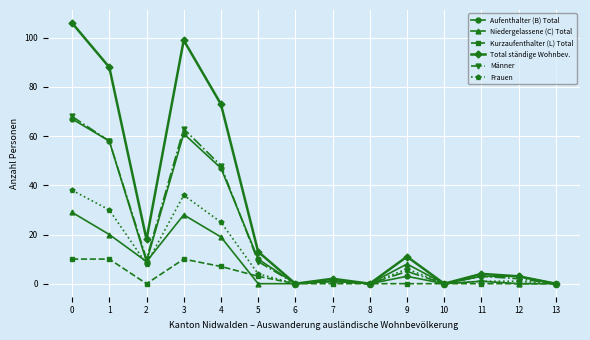

What is the value of the Total ständige Wohnbev. point at the 10th from the left?

11